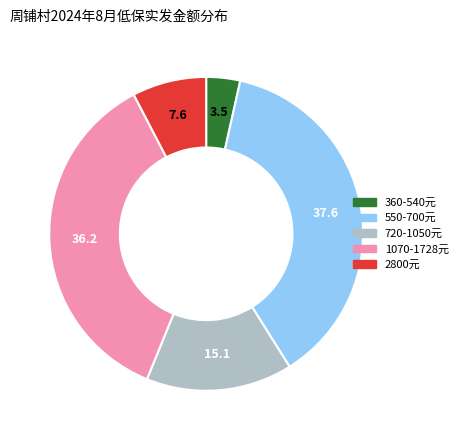

How many slices are in this pie chart?

5